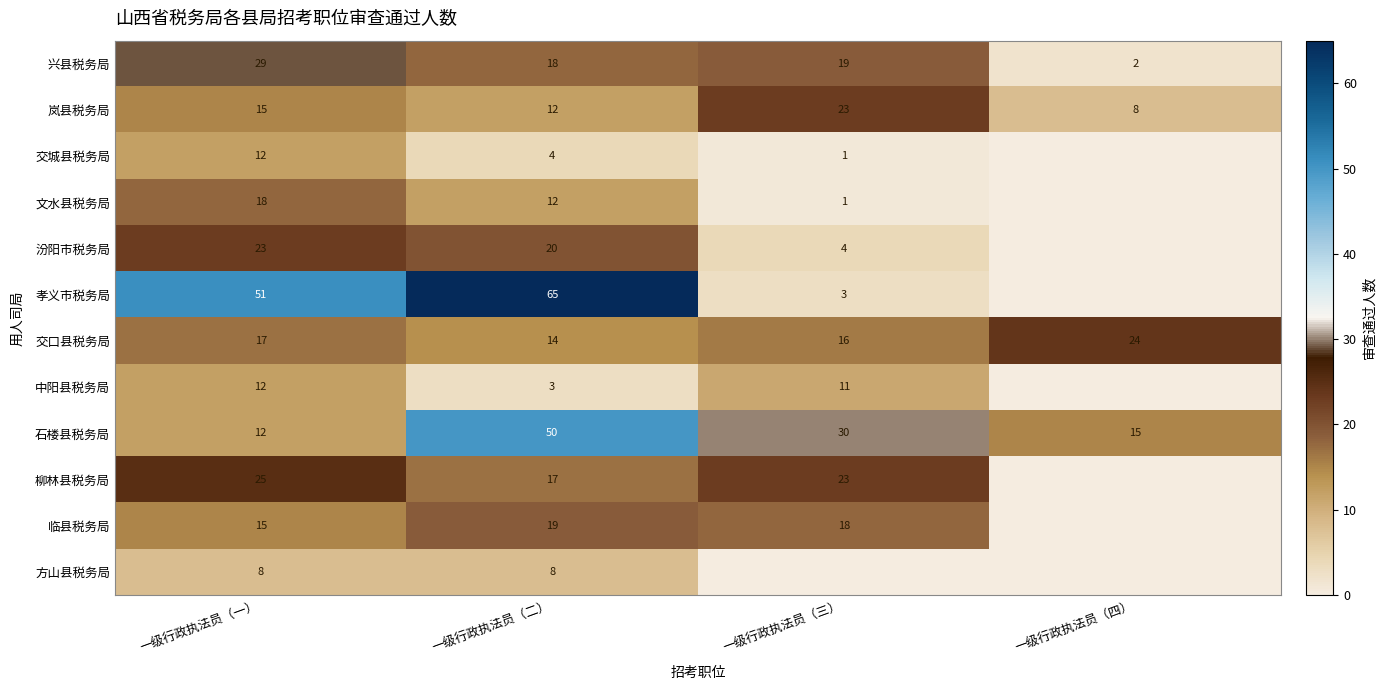

The 汾阳市税务局 series shows 20 at 一级行政执法员（二）. True or false?

True